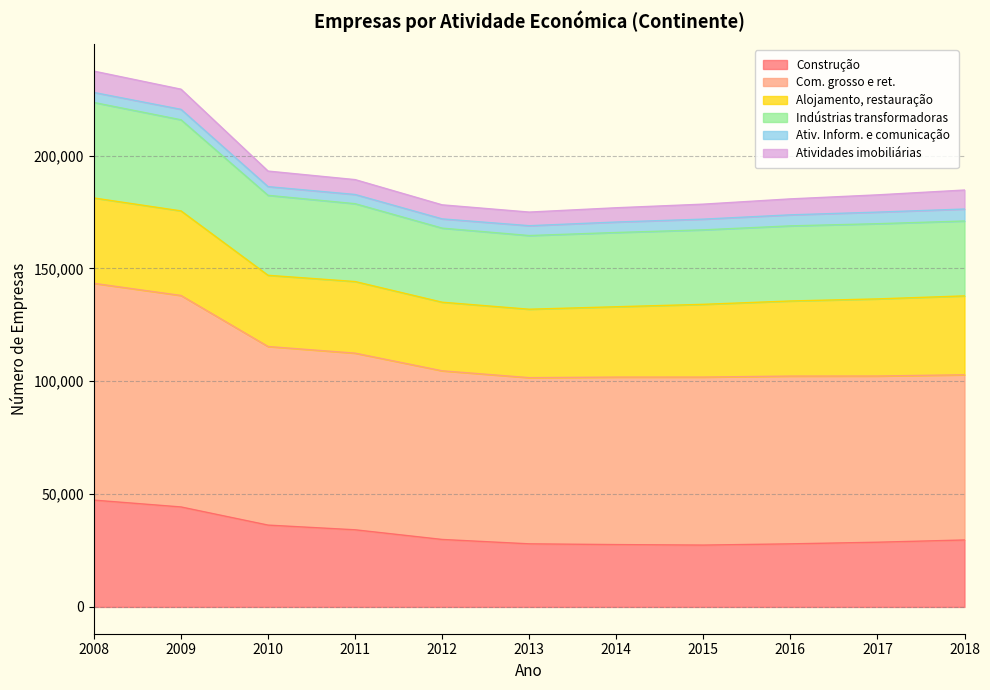

Does the chart display data point markers on the line(s)?

No